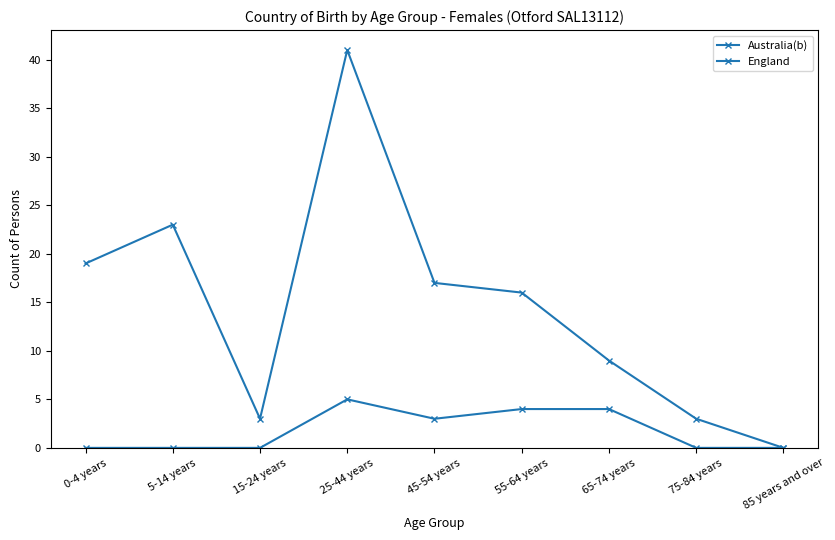

Count the England values in the range 0 to 4.

8